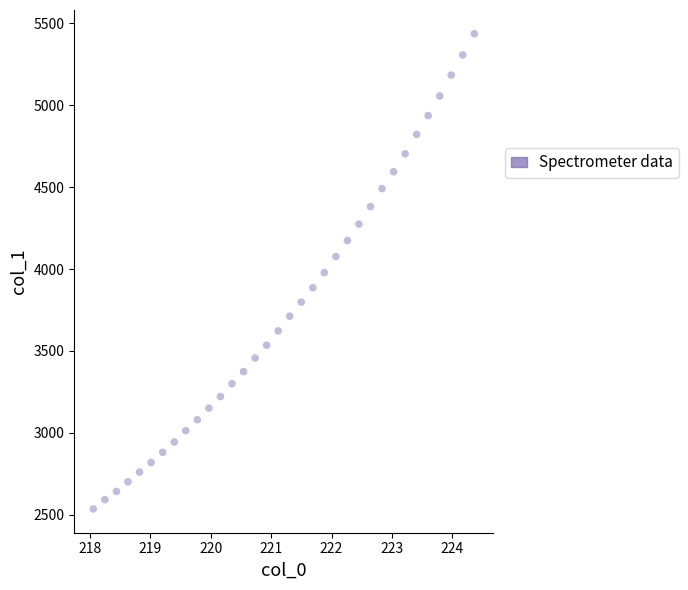

What is the range of Y values (max minus min)?

2901.2